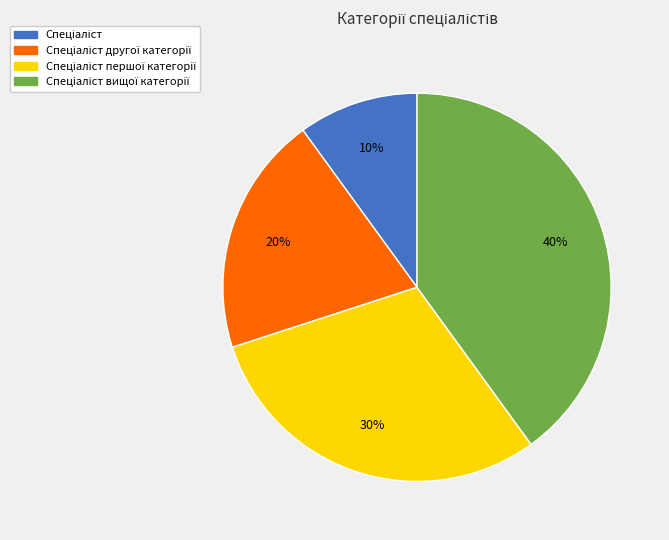

To the nearest percent, what is the average slice percentage?

25%